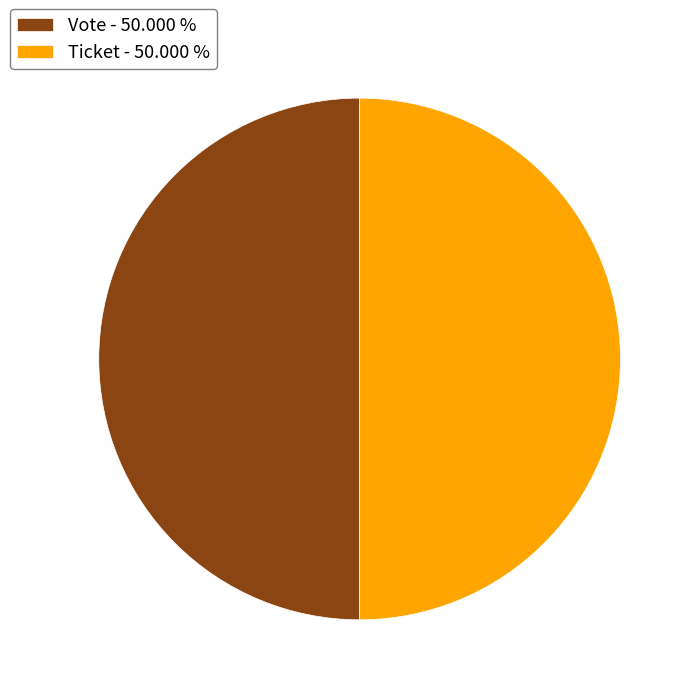

Combined, do Ticket - 50.000 % and Vote - 50.000 % account for over 50%?

Yes